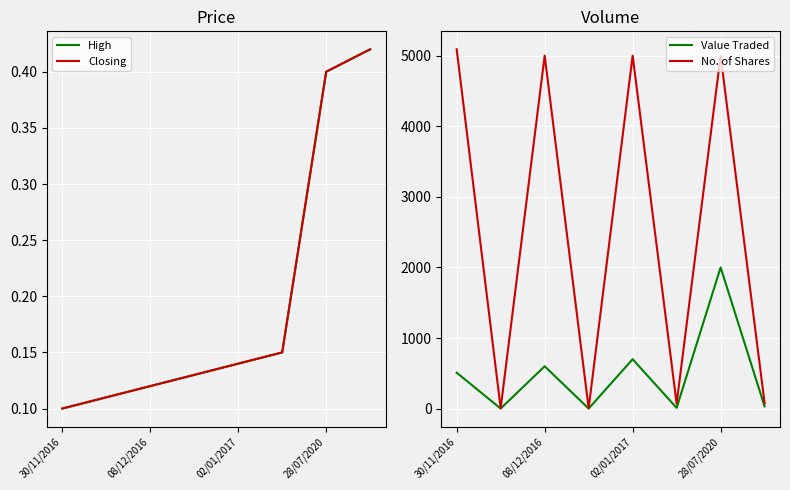

How many data points in No. of Shares are above 5000?

1